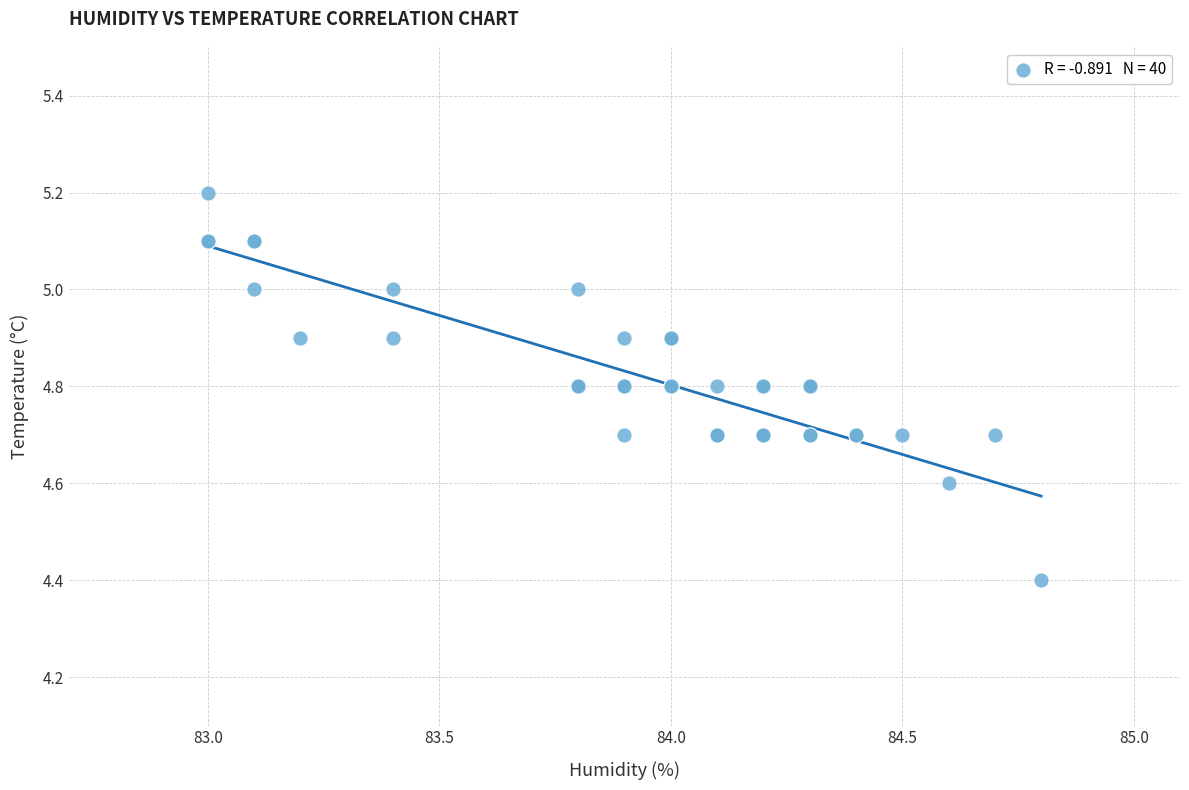

What Y value in the scatter plot is closest to 4?

4.4